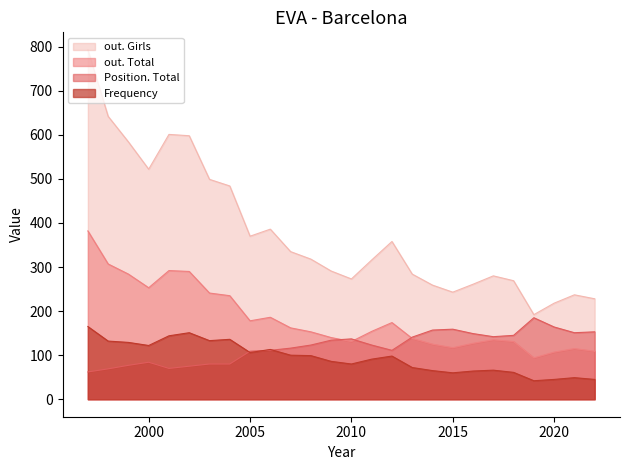

Which series has the largest total across all categories?

out. Girls